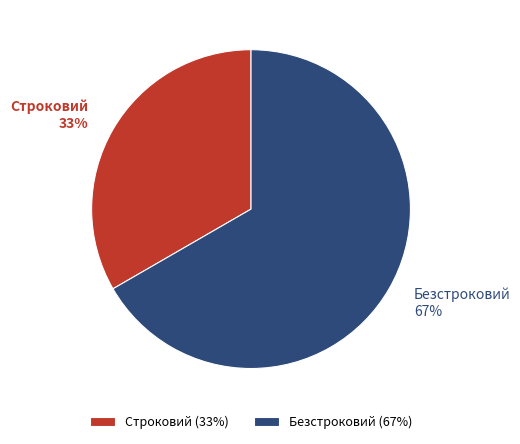

Is there a majority slice in this chart?

Yes